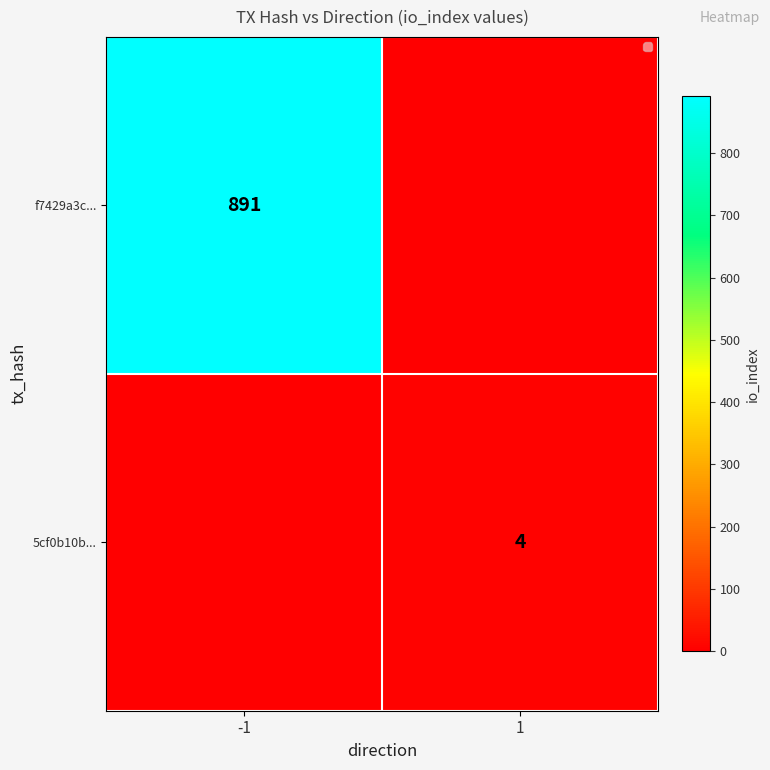

Is the value of f7429a3c... at -1 greater than the value of 5cf0b10b... at 1?

Yes